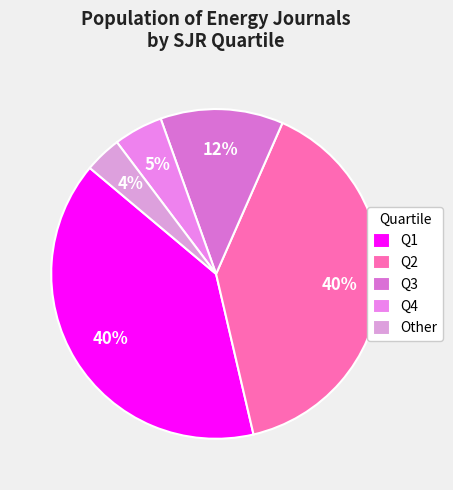

To the nearest percent, what percentage of the pie is Q4?

5%